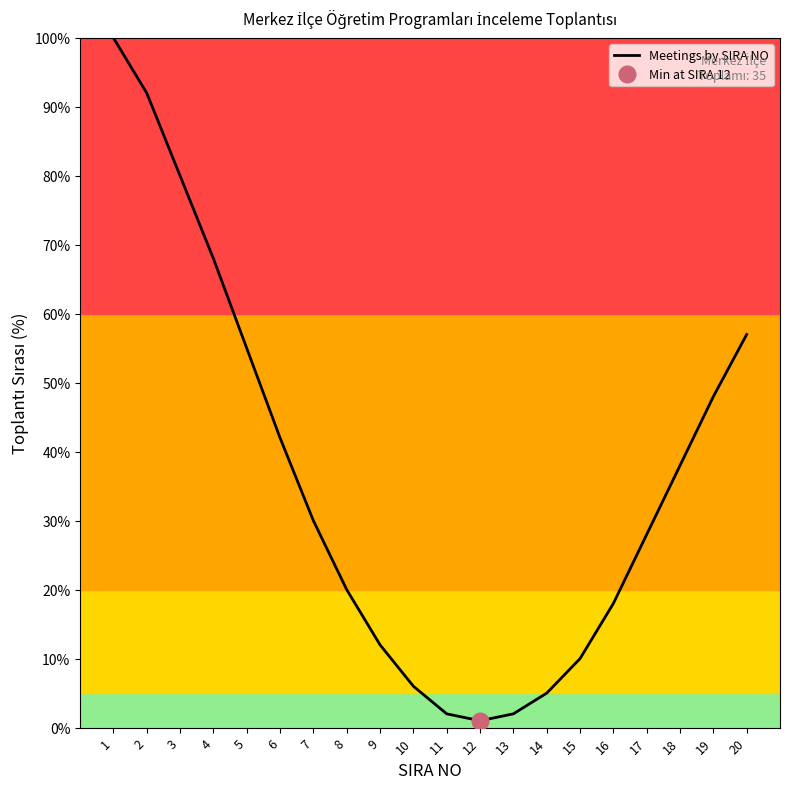

Rank the categories by value from highest to lowest.

1, 2, 3, 4, 20, 5, 19, 6, 18, 7, 17, 8, 16, 9, 15, 10, 14, 11, 13, 12